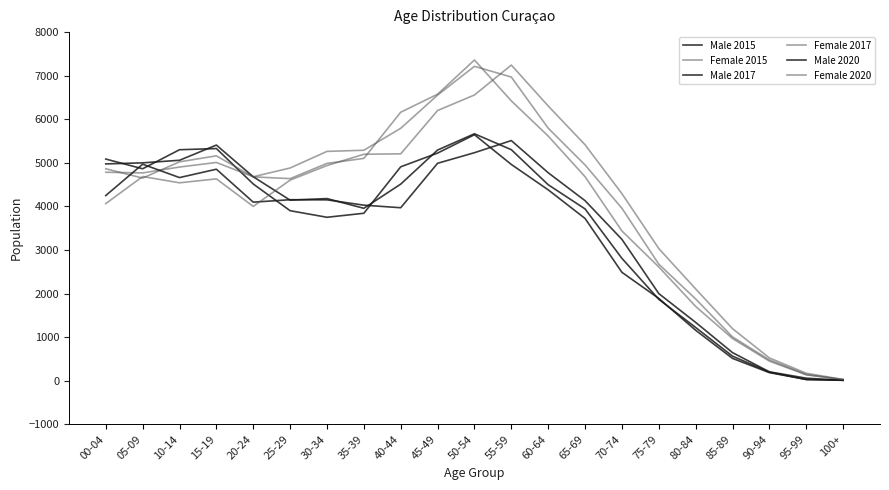

Count the number of categories in the chart.

21